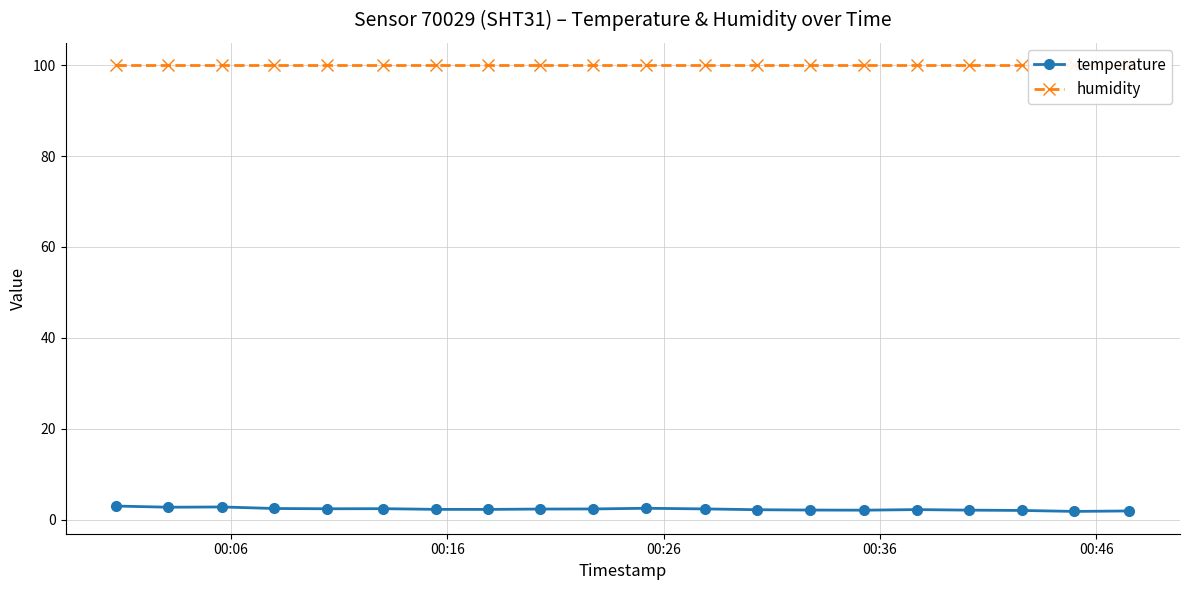

What is the average value of the humidity series?

100.0